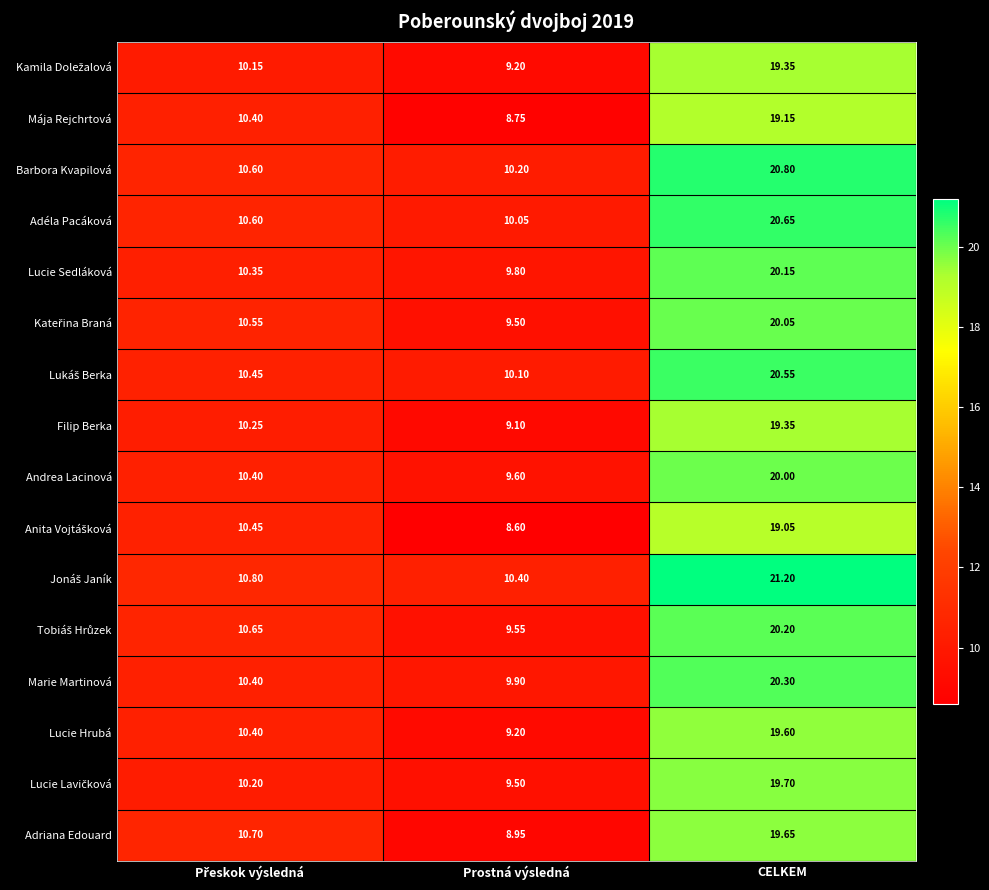

Which category has the lowest value in the Mája Rejchrtová series?

Prostná výsledná